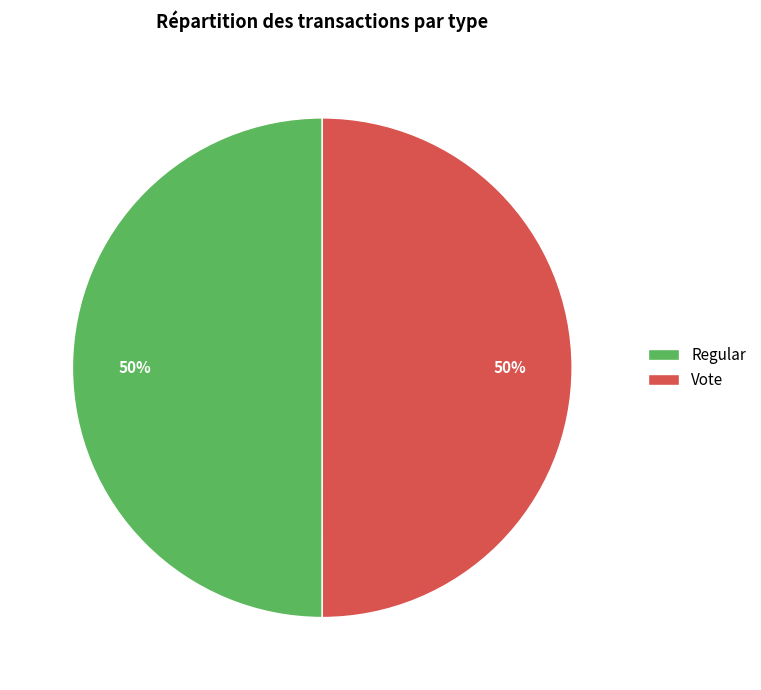

How many slices are in this pie chart?

2